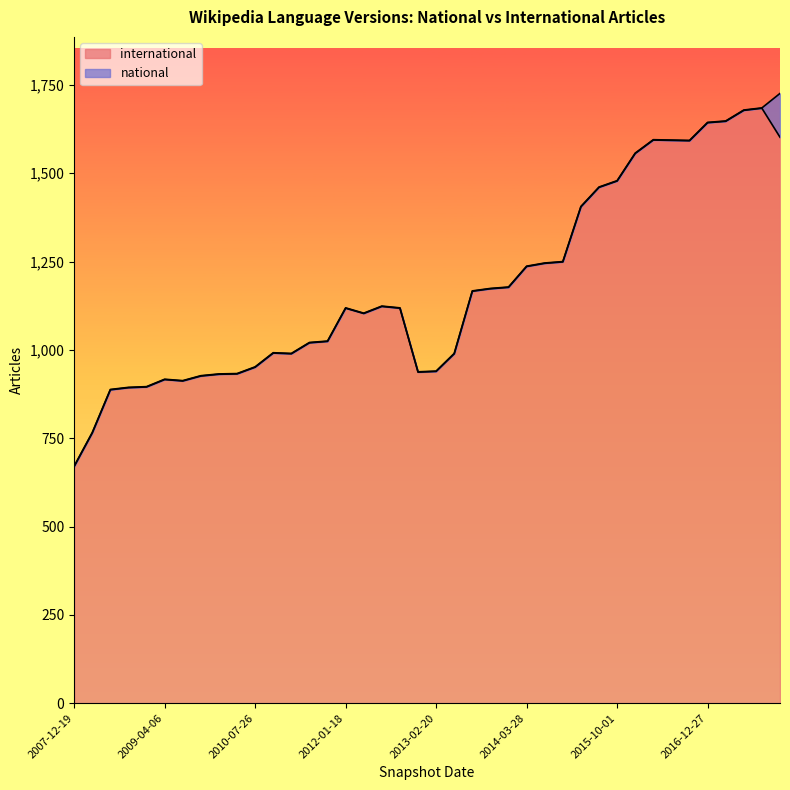

Rank the categories by value from highest to lowest.

2017-10-12, 2017-07-24, 2017-04-12, 2016-12-27, 2017-12-22, 2016-04-05, 2016-07-04, 2016-10-07, 2016-01-04, 2015-10-01, 2015-07-03, 2015-04-09, 2015-01-19, 2014-09-08, 2014-03-28, 2013-12-20, 2013-09-10, 2013-07-09, 2012-07-13, 2012-01-18, 2012-10-31, 2012-03-26, 2011-09-05, 2011-06-10, 2010-11-17, 2011-02-21, 2013-05-21, 2010-07-26, 2013-02-20, 2012-12-11, 2010-04-01, 2009-12-16, 2009-09-25, 2009-04-06, 2009-06-17, 2008-12-17, 2008-10-10, 2008-06-27, 2008-04-01, 2007-12-19